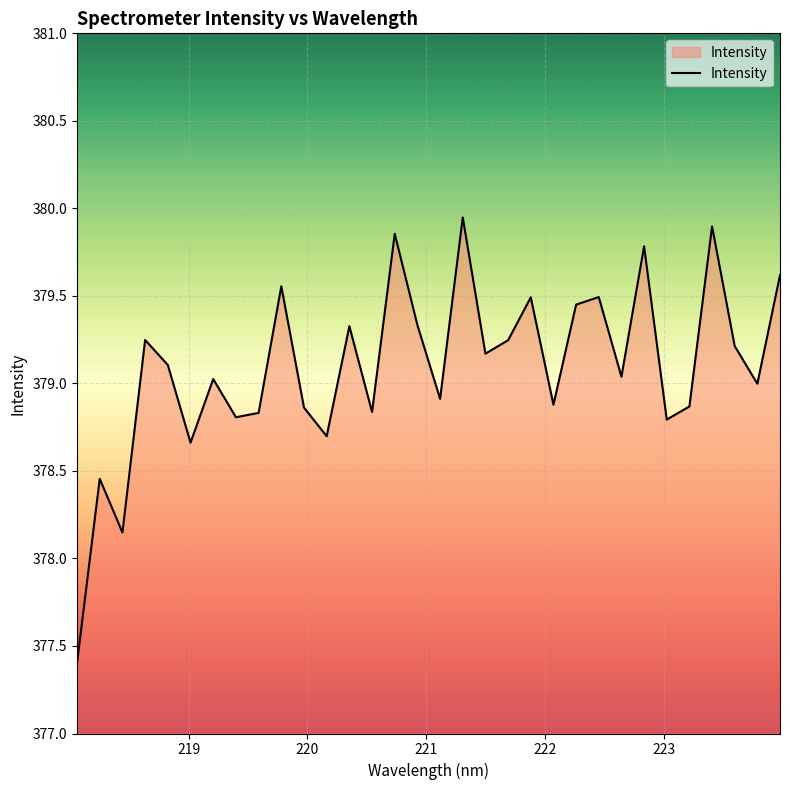

What is the minimum value shown in the chart?

377.4